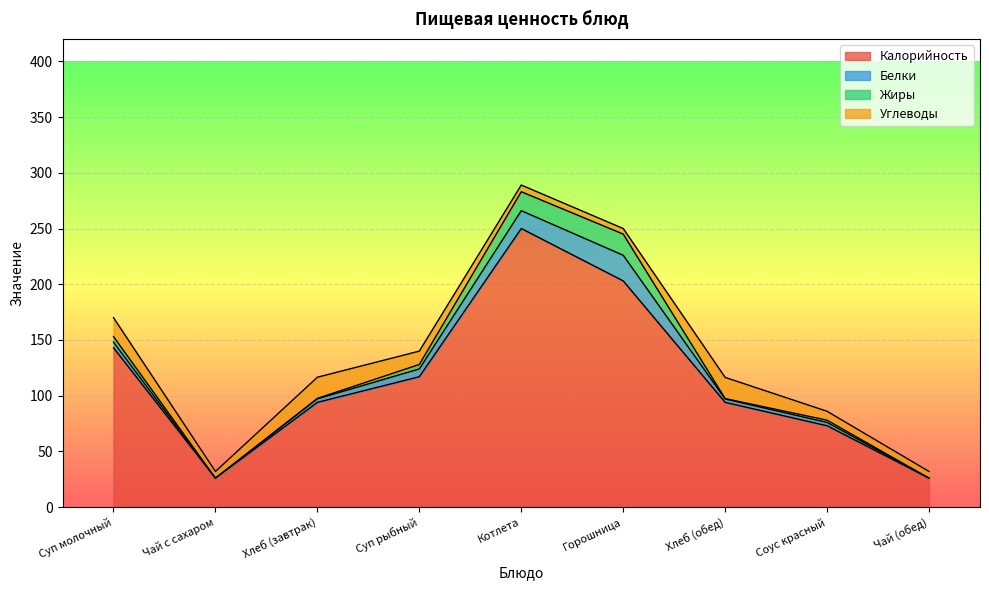

Where is the first local maximum for Жиры?

Горошница